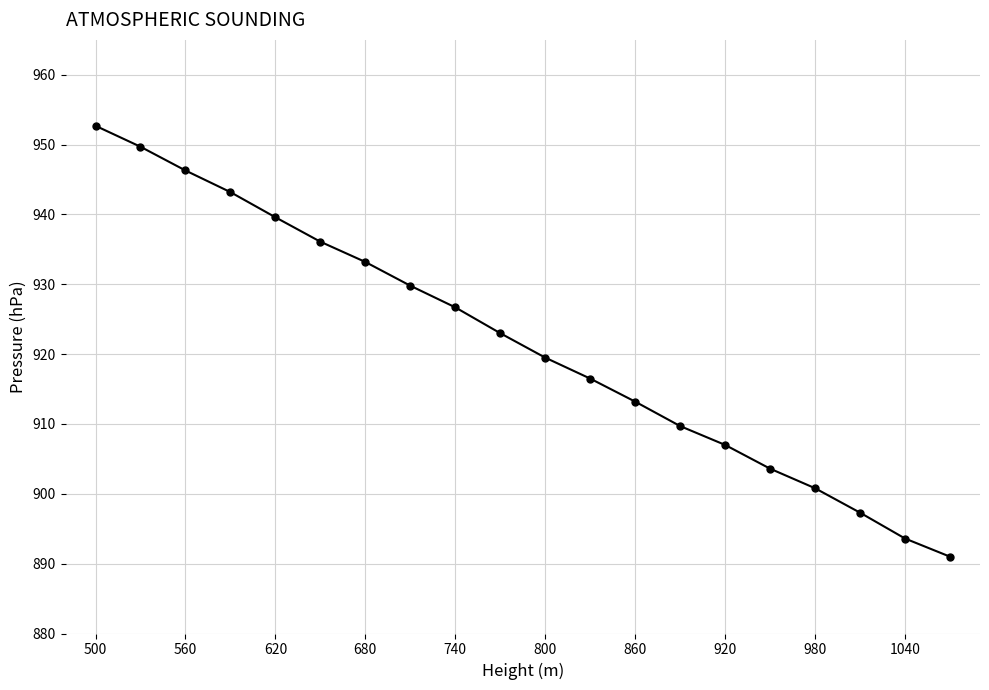

What is the difference between the maximum and second lowest values?

59.1